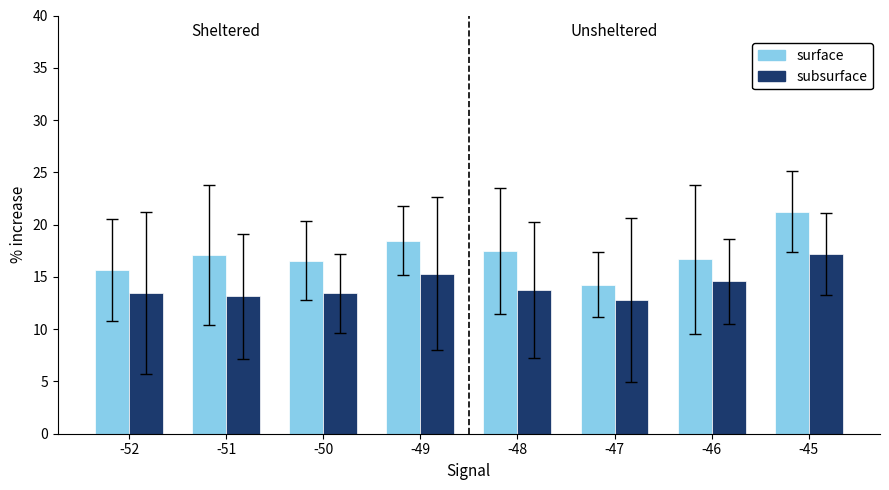

Which category has the highest value across all series?

-45